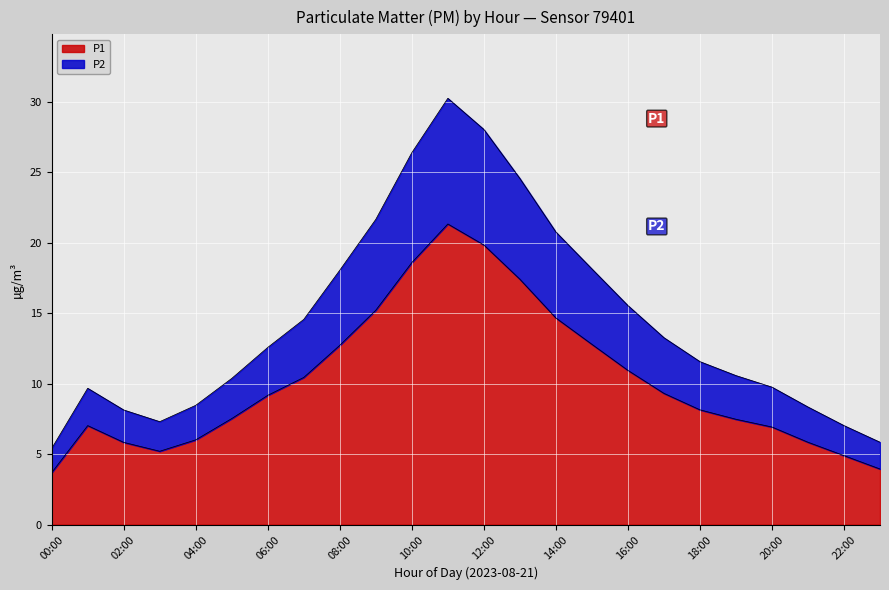

What is the sum of all P1 values?

245.1